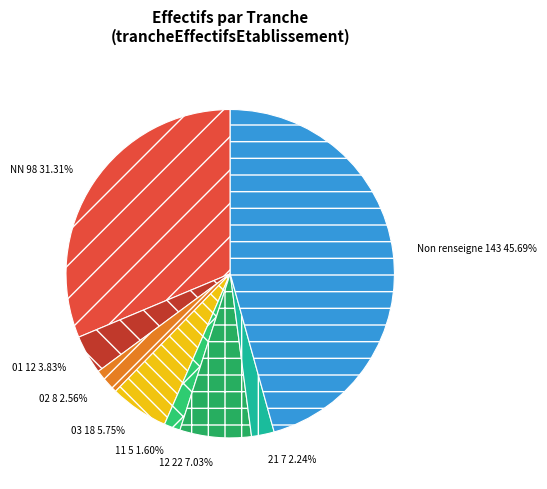

To the nearest percent, what is the combined percentage of 12 and NN?

38%